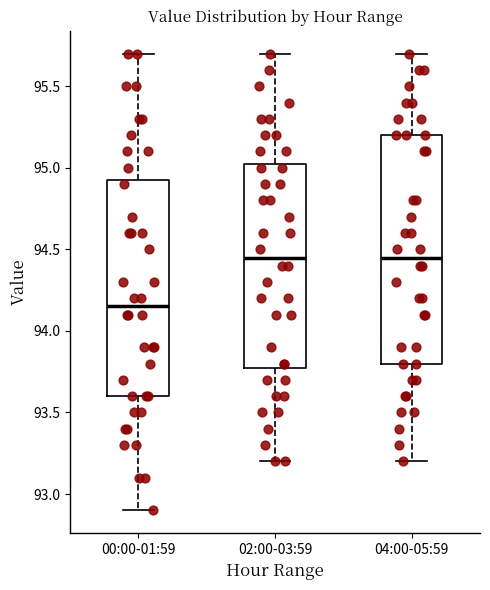

Reading left to right, read every box against the y-axis: the position of its median line, the range the box covers, and the ends of its whiskers. The values are not printed on the chart, so give them approximately, as read against the axis.

00:00-01:59: median 94.15, box 93.60 to 94.95, whiskers 92.90 to 95.70
02:00-03:59: median 94.45, box 93.80 to 95.05, whiskers 93.20 to 95.70
04:00-05:59: median 94.45, box 93.80 to 95.20, whiskers 93.20 to 95.70